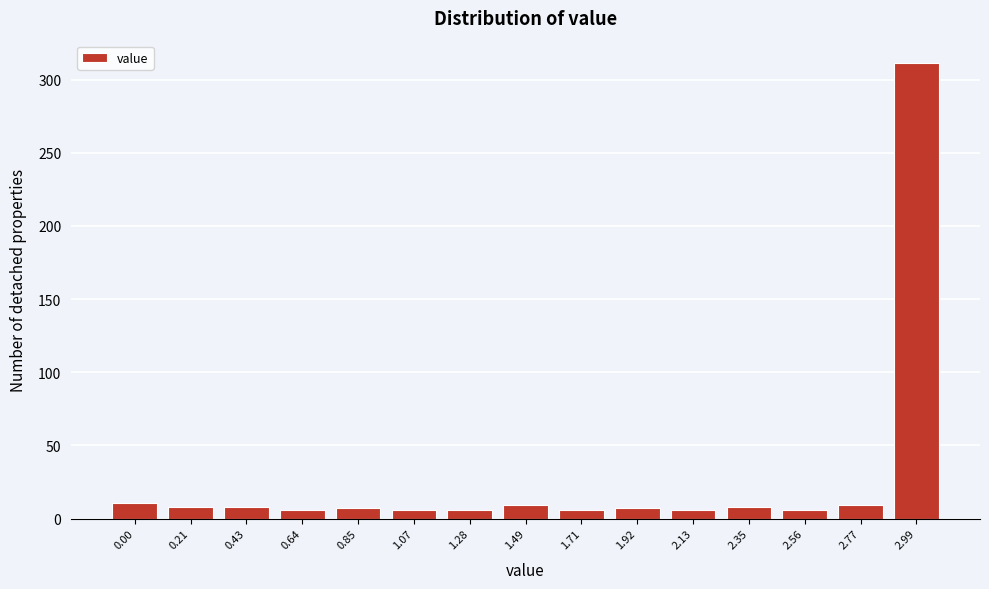

What is the maximum value shown in the chart?

311